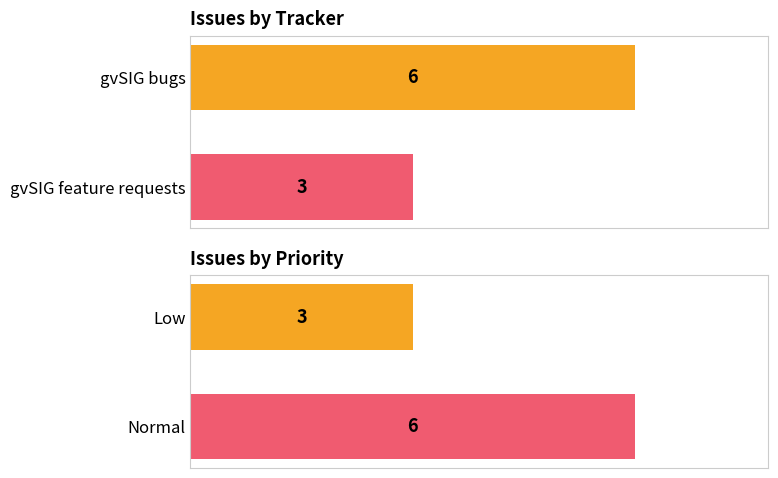

What is the value of the Priority bar at the 2nd from the left?

6